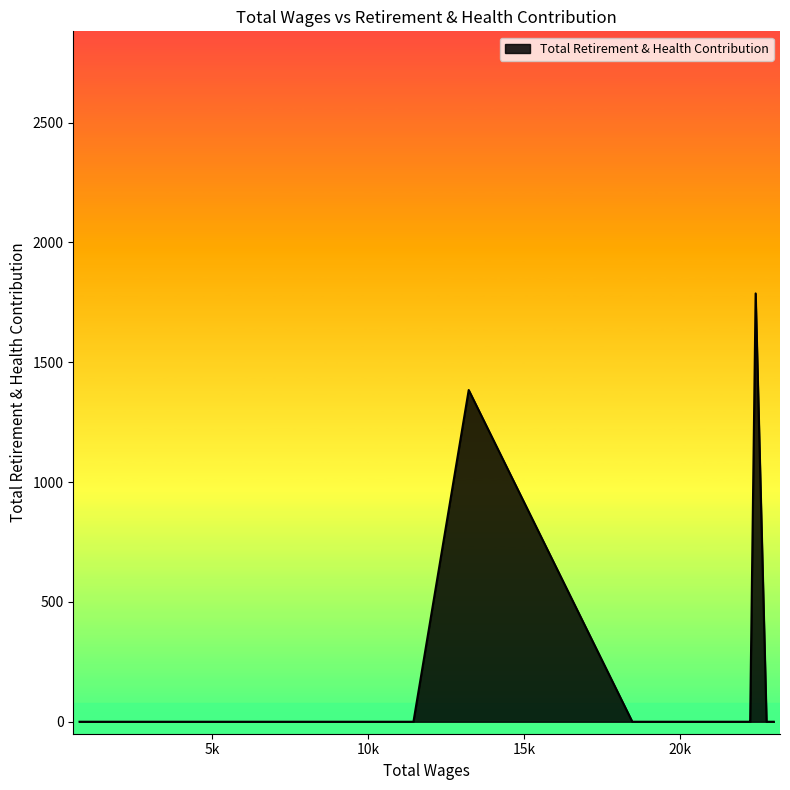

The chart shows a value of 0 at 9367.0. True or false?

True